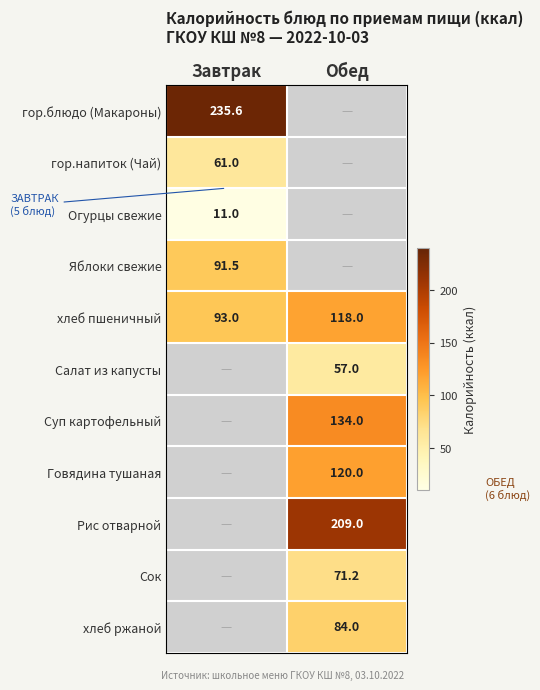

What is the sum of all хлеб пшеничный values?

211.0